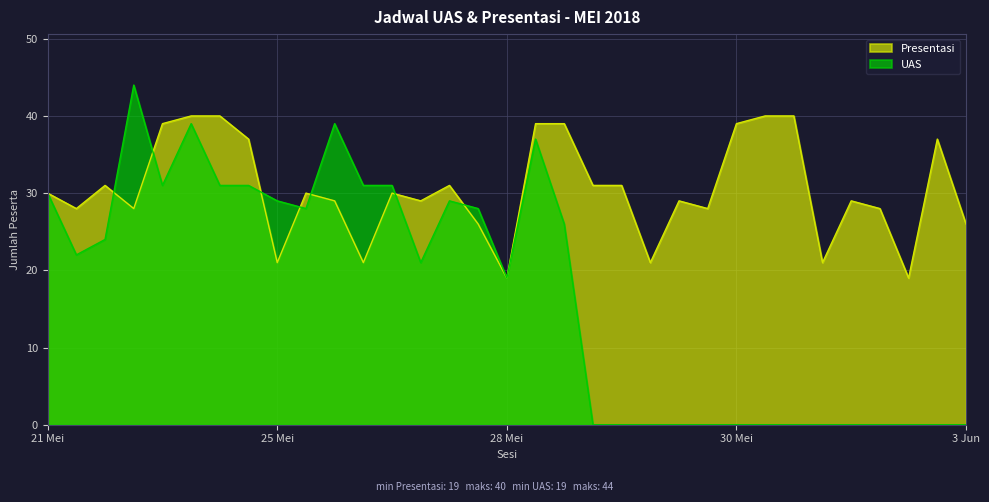

What is the smallest value displayed?

19